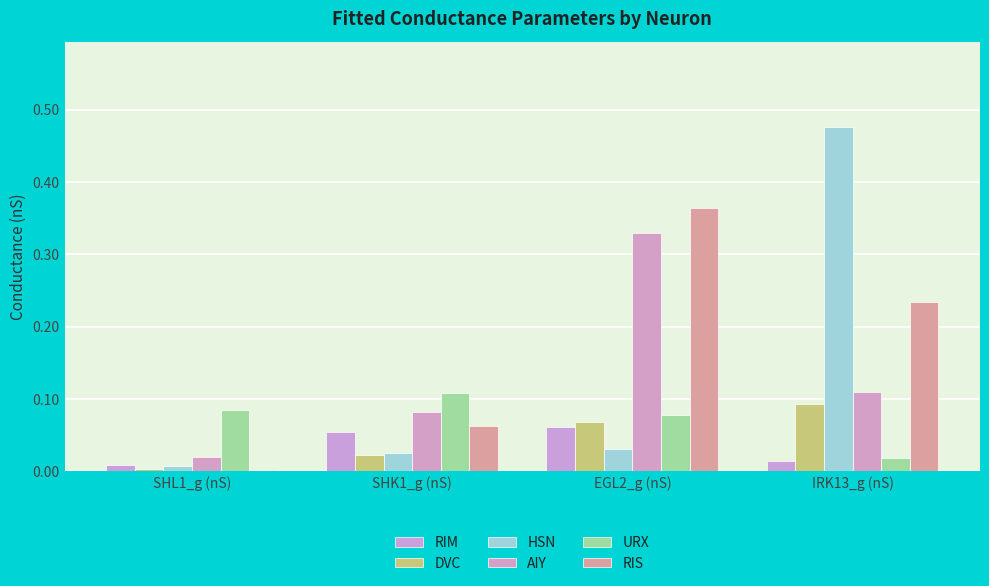

Does the chart contain stacked bars?

No